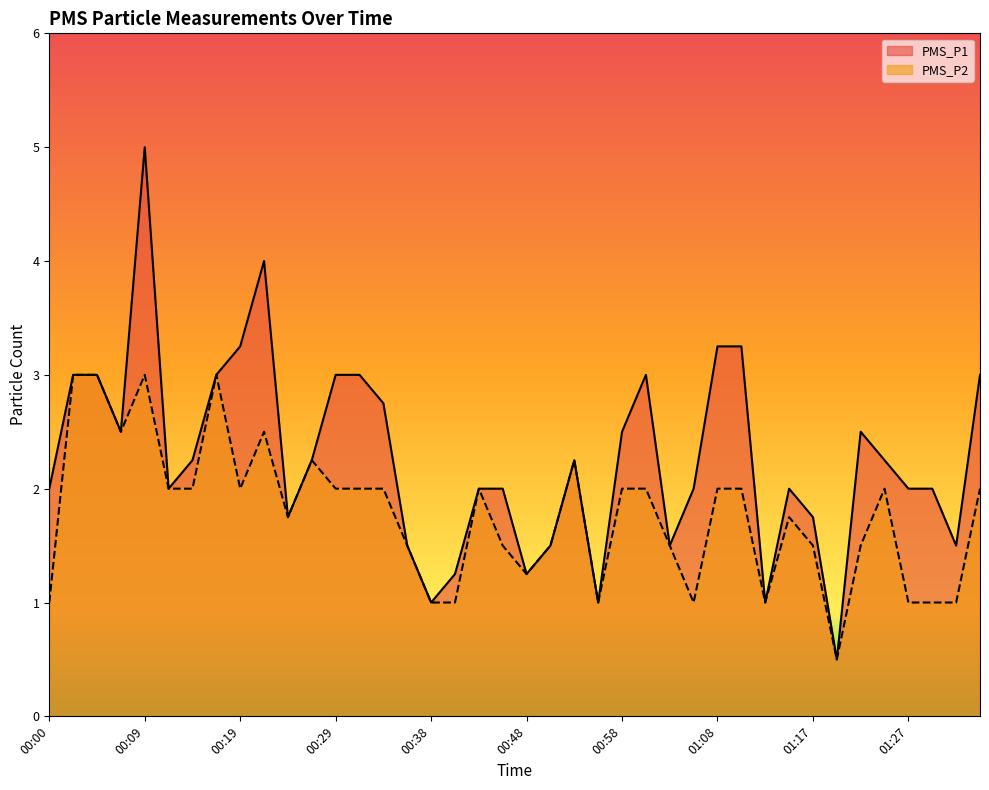

What is the label of the 8th point from the right?

01:17